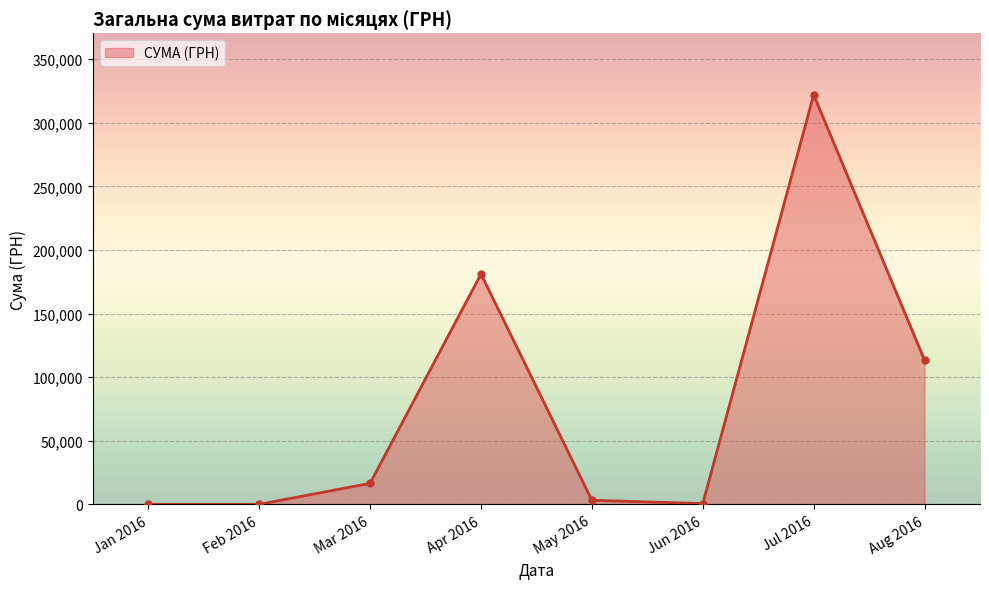

Which label corresponds to the largest value in the chart?

Jul 2016